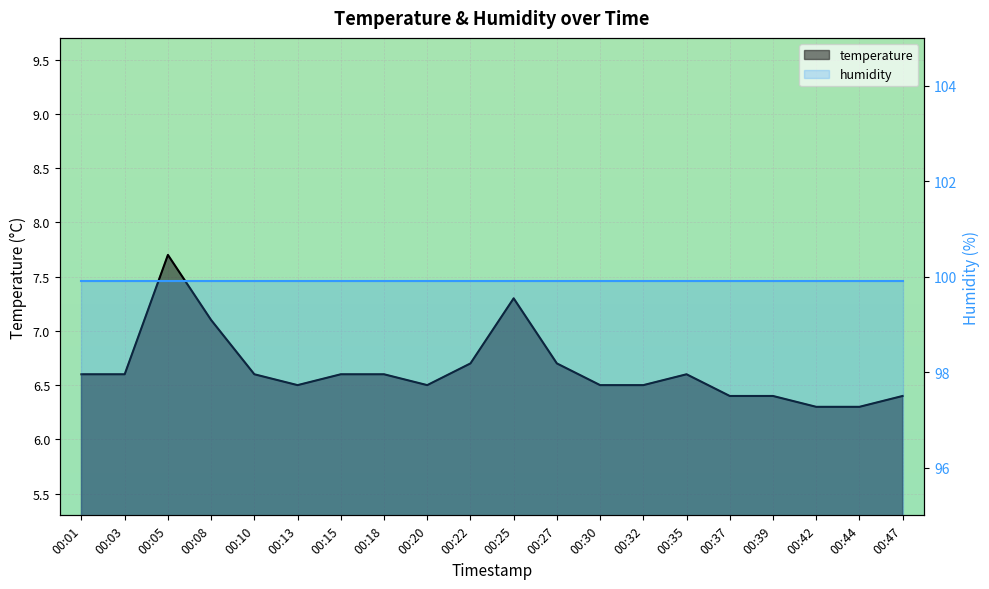

What is the sum of all values?

132.9